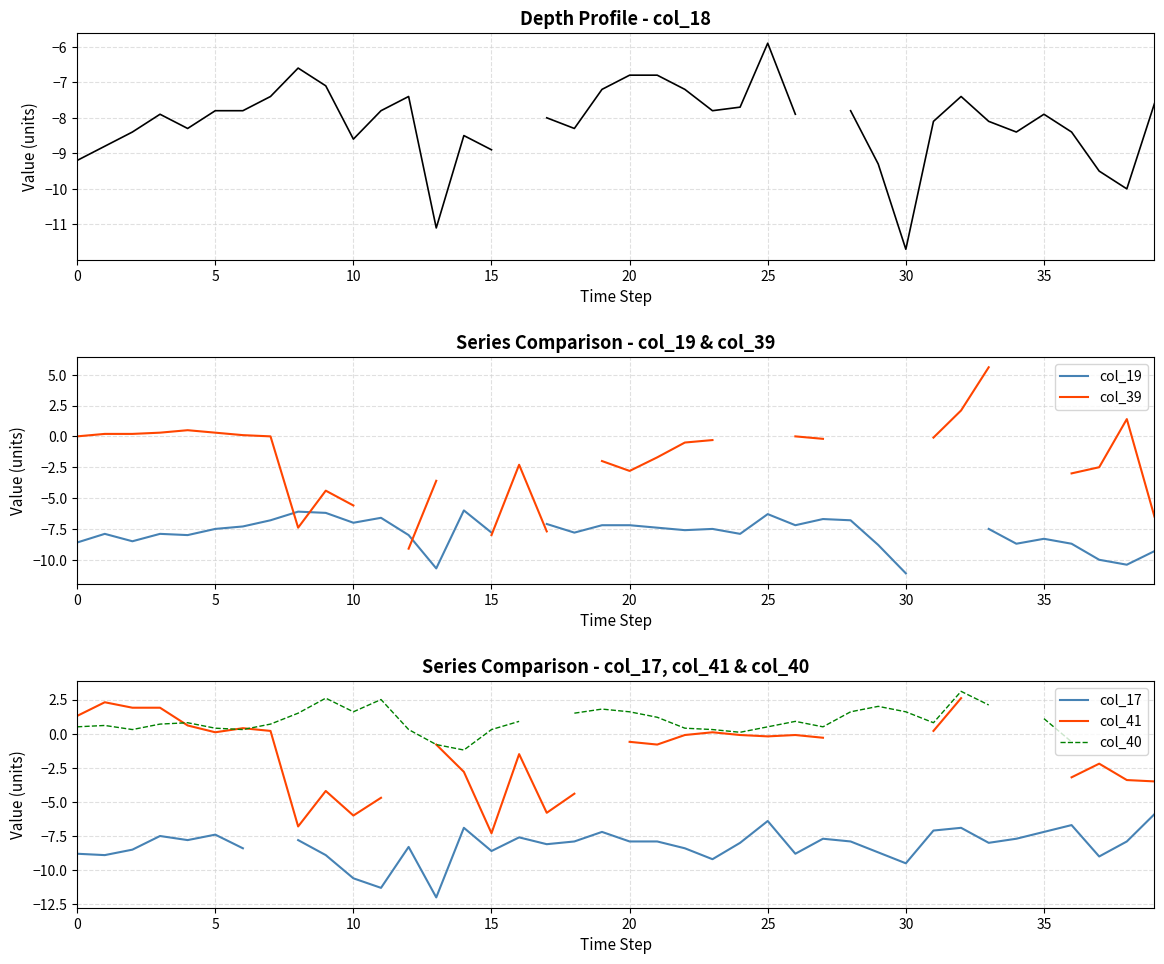

What is the smallest value displayed?

-12.0